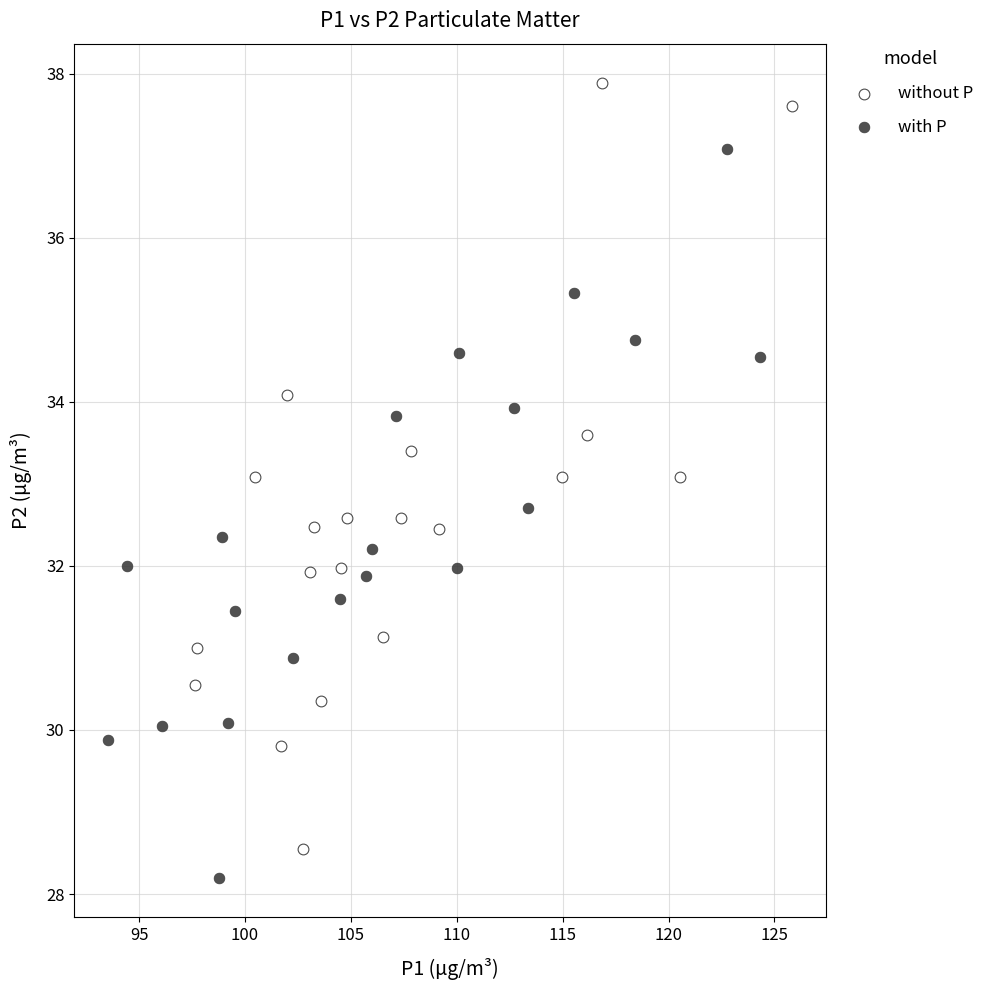

What are all the series names shown in the legend?

without P, with P